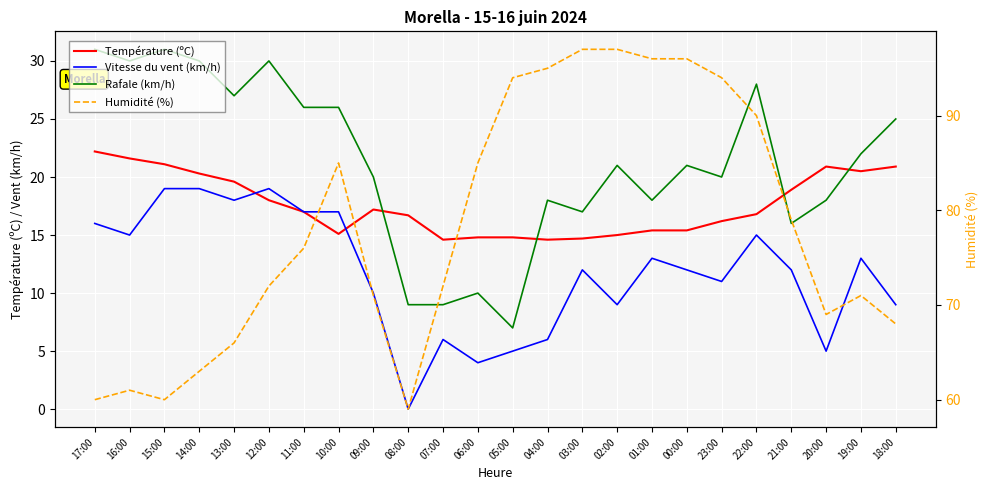

Between 12:00 and 01:00, which series saw the biggest shift?

Humidité (%)